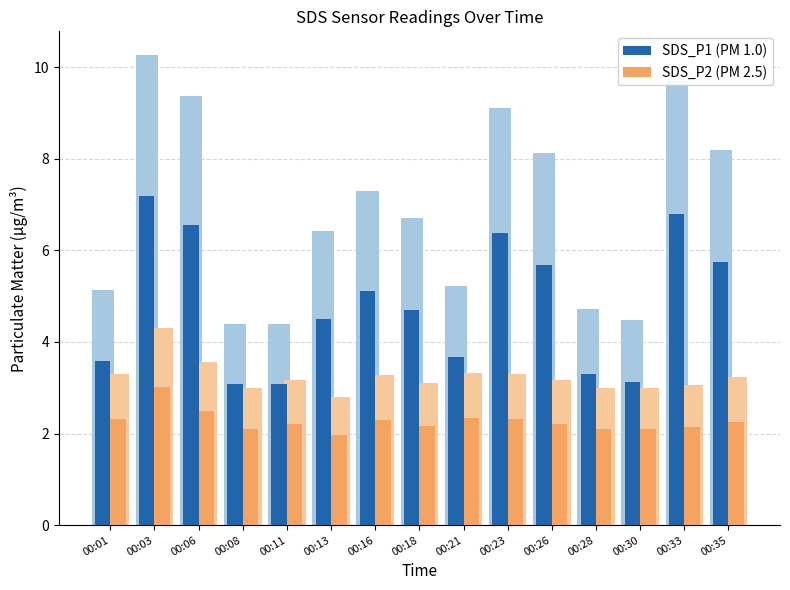

Where is SDS_P2 (PM 2.5) nearest to the value 2?

00:13